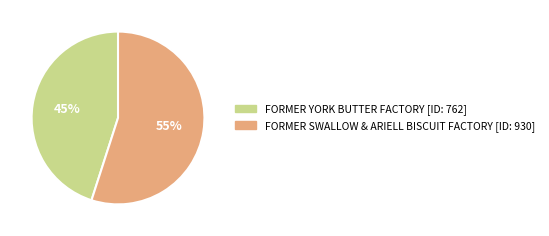

Is the sum of FORMER SWALLOW & ARIELL BISCUIT FACTORY and FORMER YORK BUTTER FACTORY greater than half?

Yes